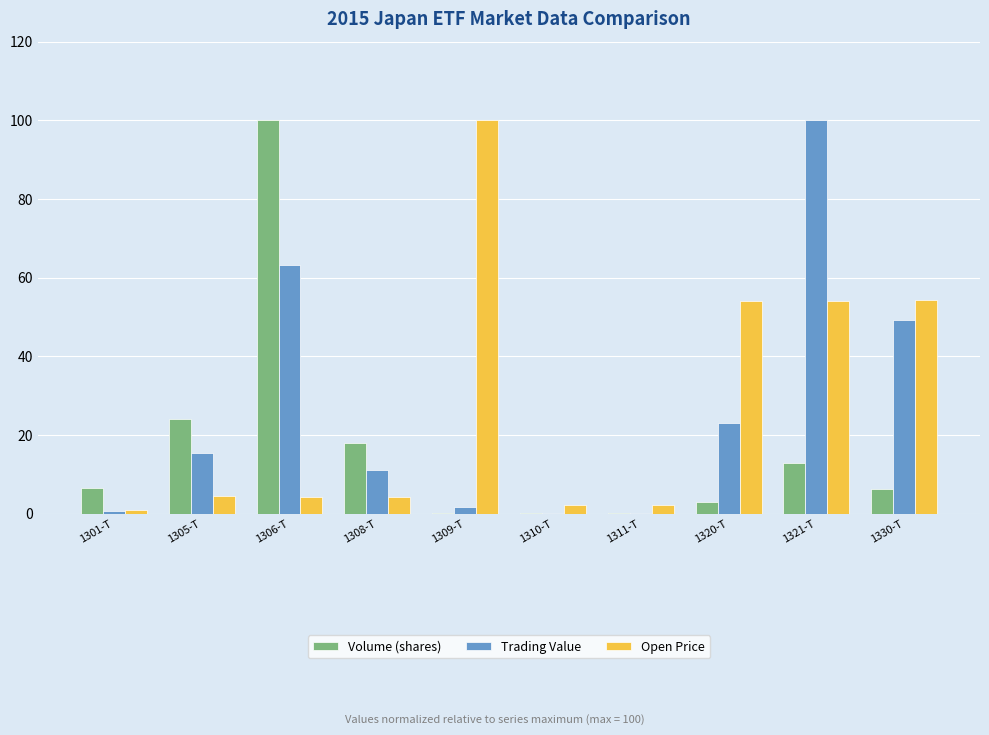

What is the difference between the Trading Value values at 1311-T and 1330-T?

49.2